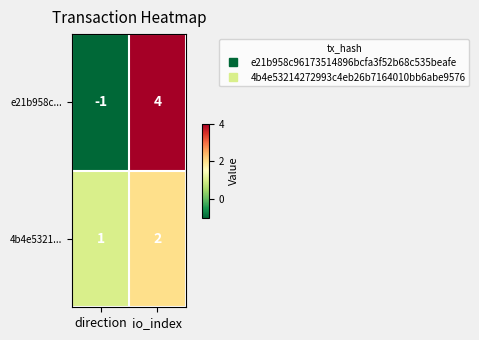

At which label is e21b958c... closest to 1?

direction